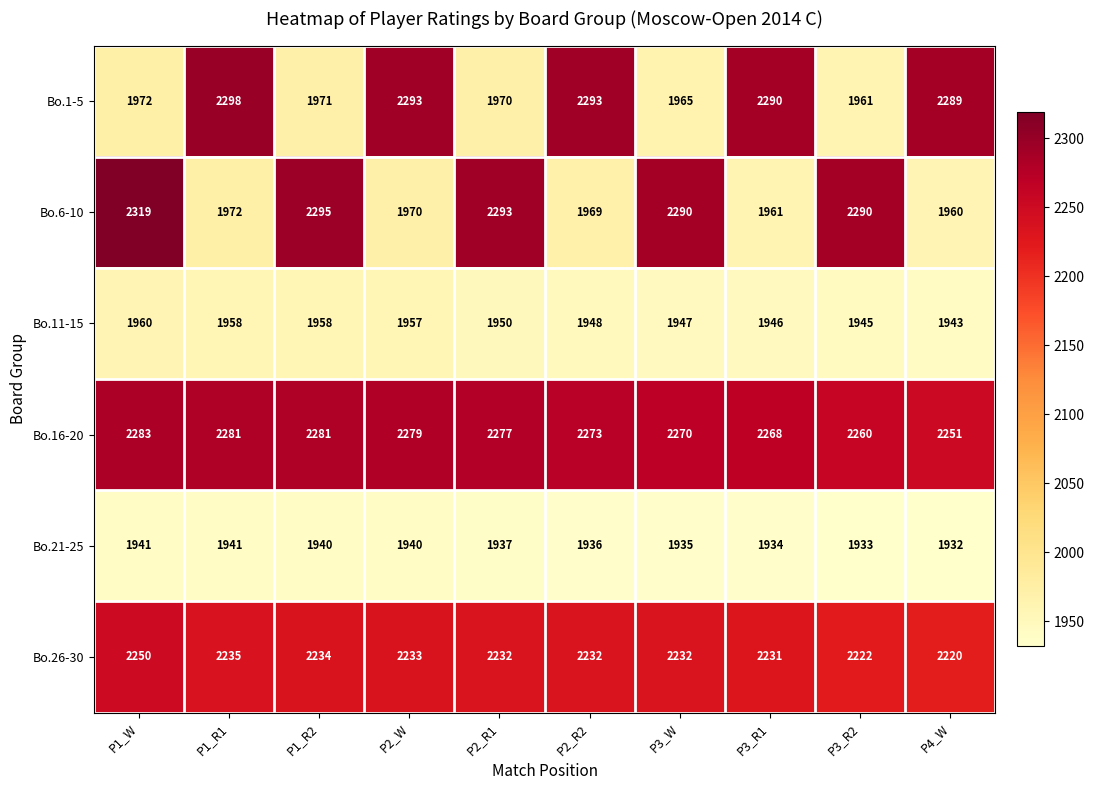

Count the number of categories in the chart.

10